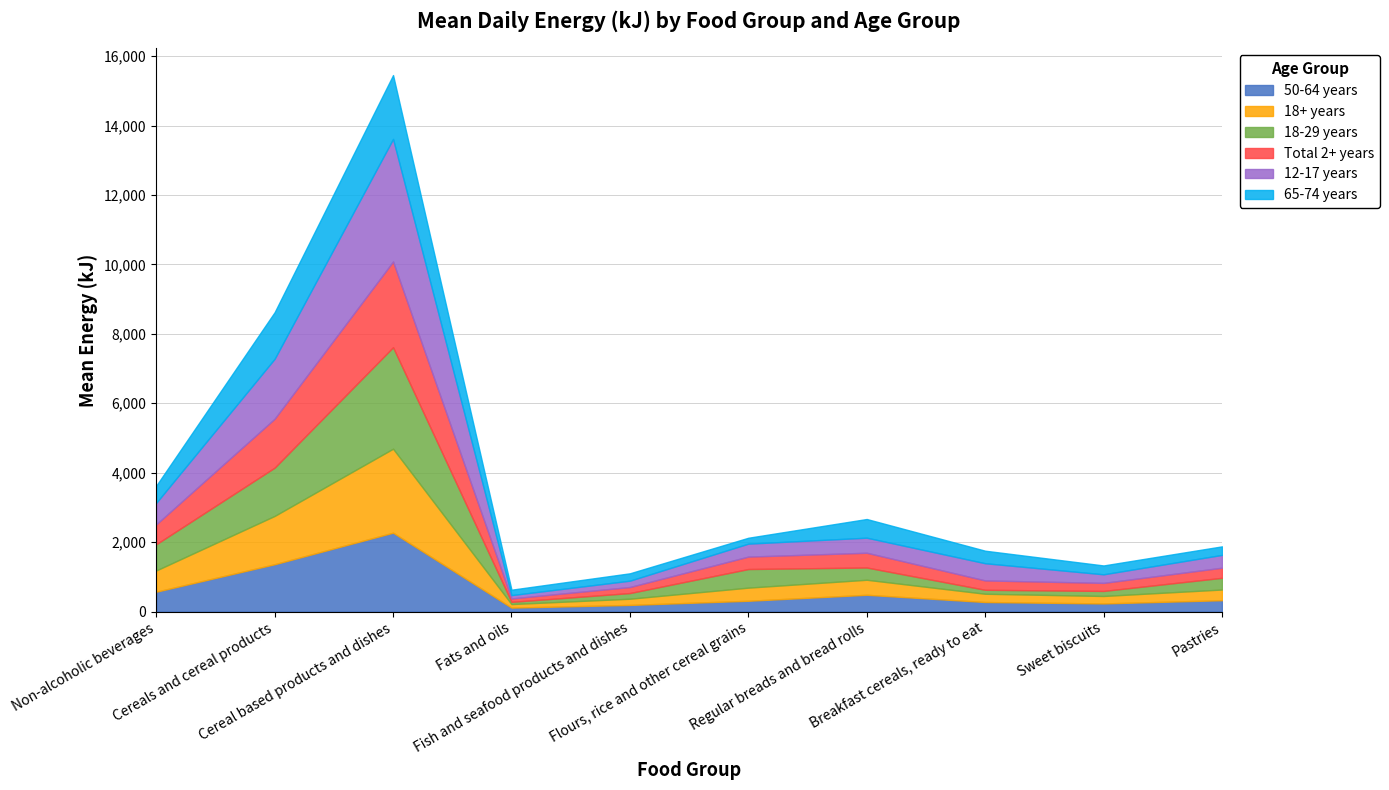

How many distinct data groups are displayed?

6